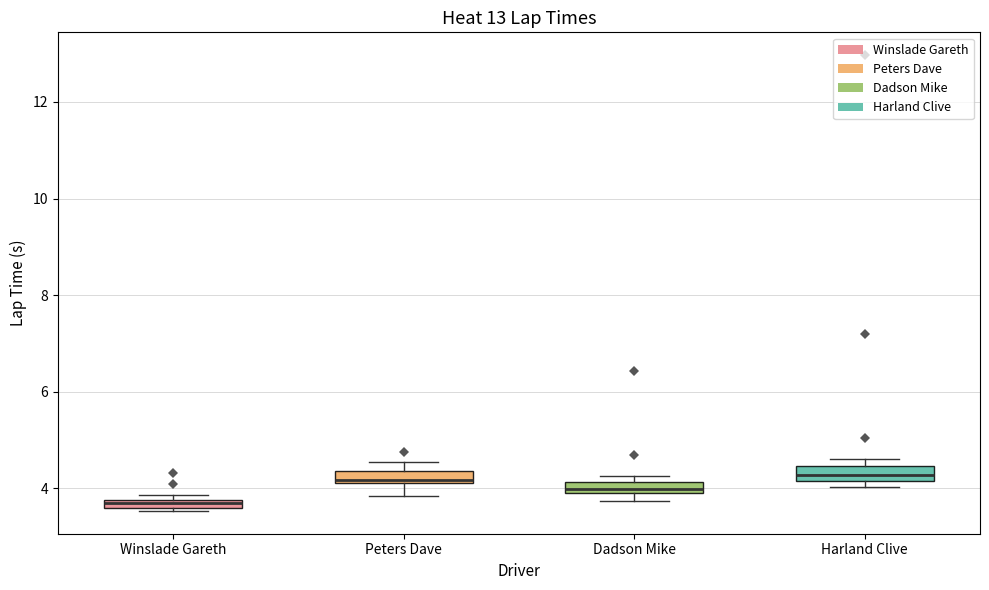

Which box has the lowest median line?

Winslade Gareth